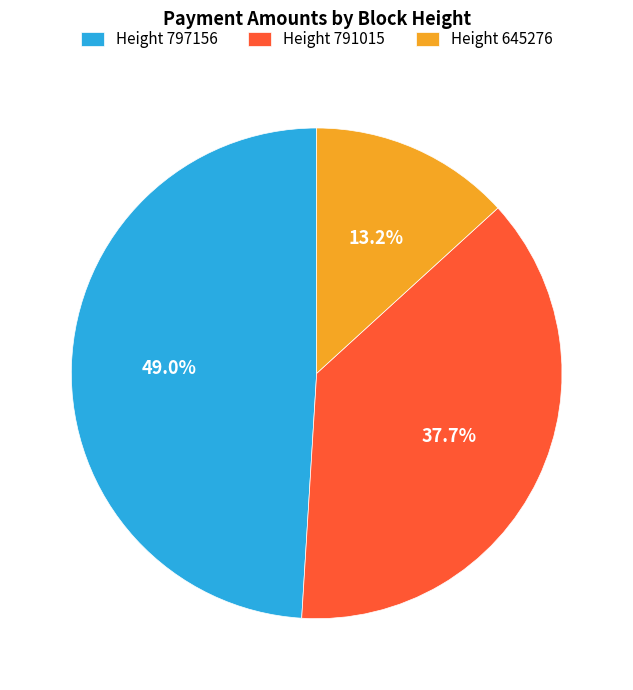

To the nearest percent, what is the difference between the largest and smallest slice percentages?

36%